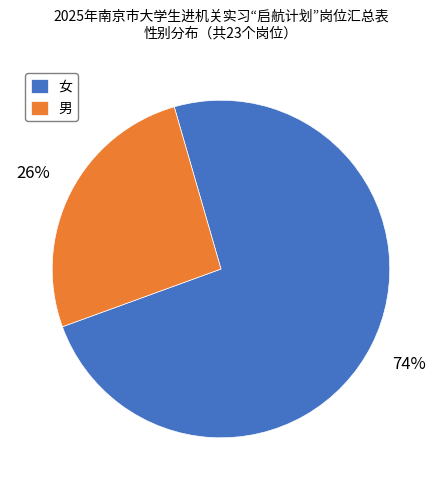

How many slices are in this pie chart?

2